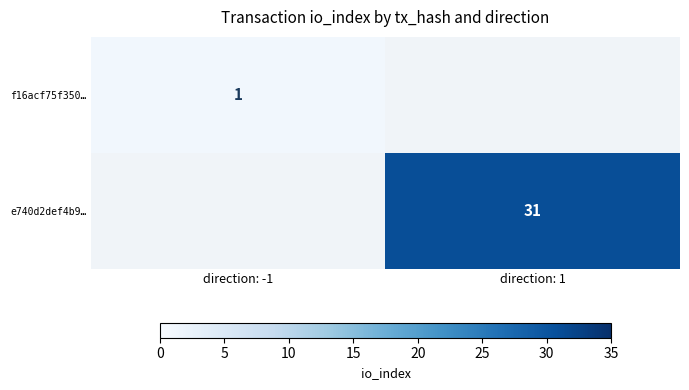

The f16acf75f350… series shows 2 at direction: -1. True or false?

False